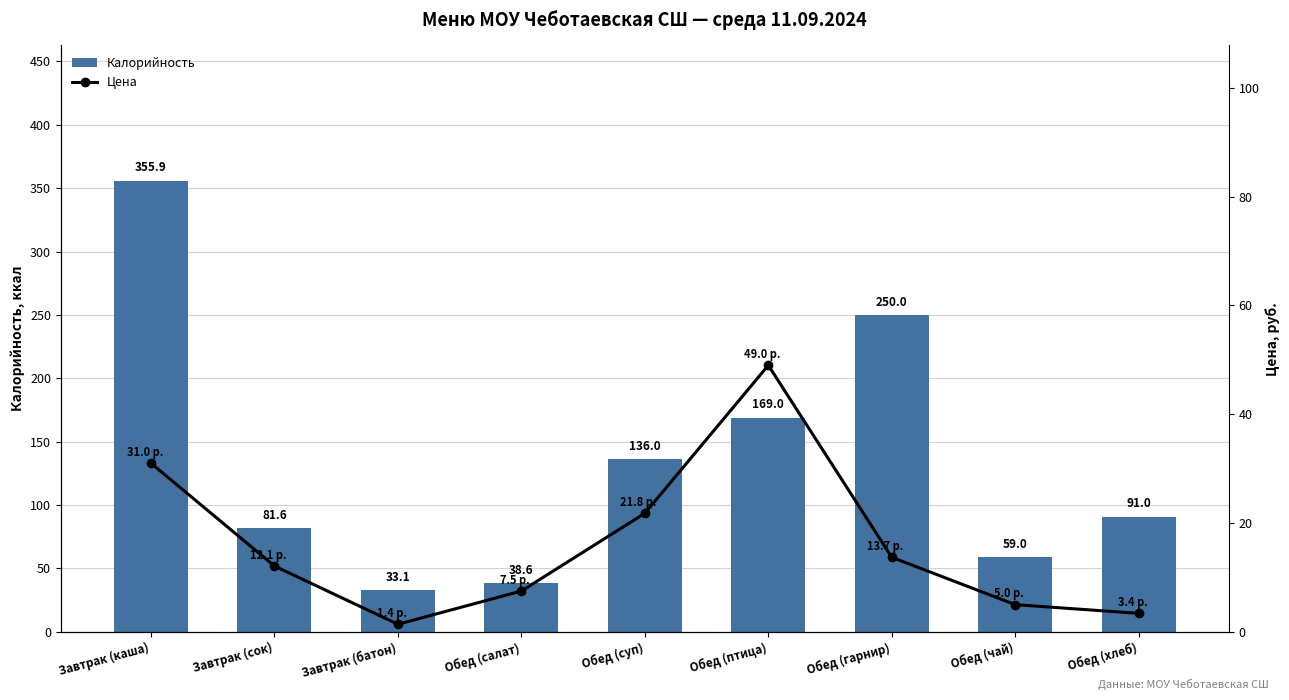

Rank the series by their average value, from highest to lowest.

Калорийность, Цена